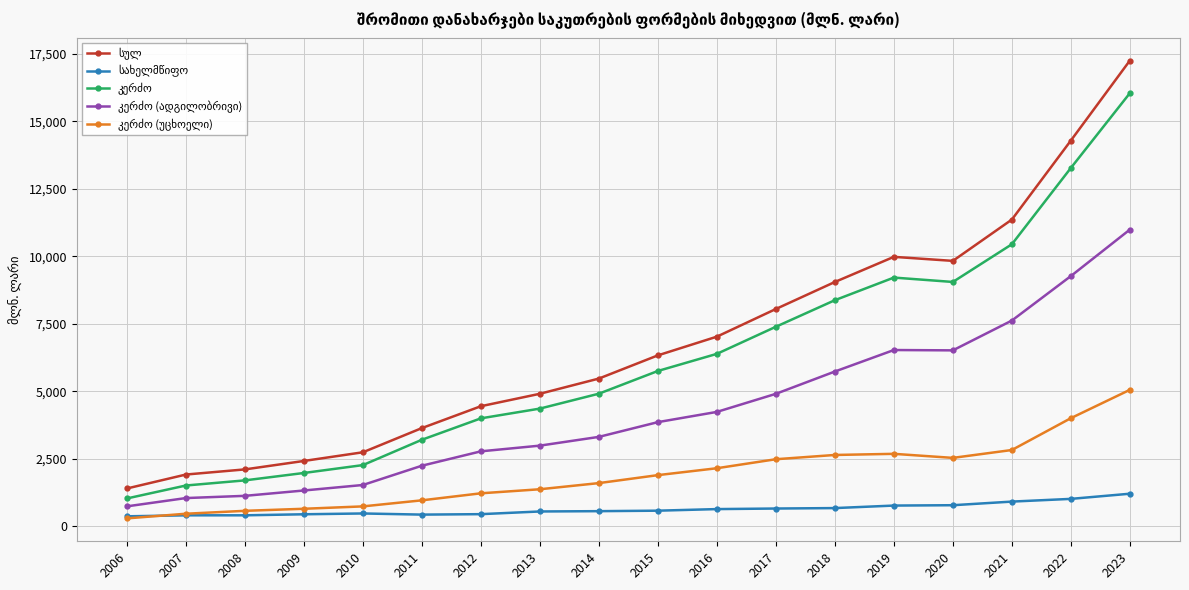

Which category has the highest value across all series?

2023